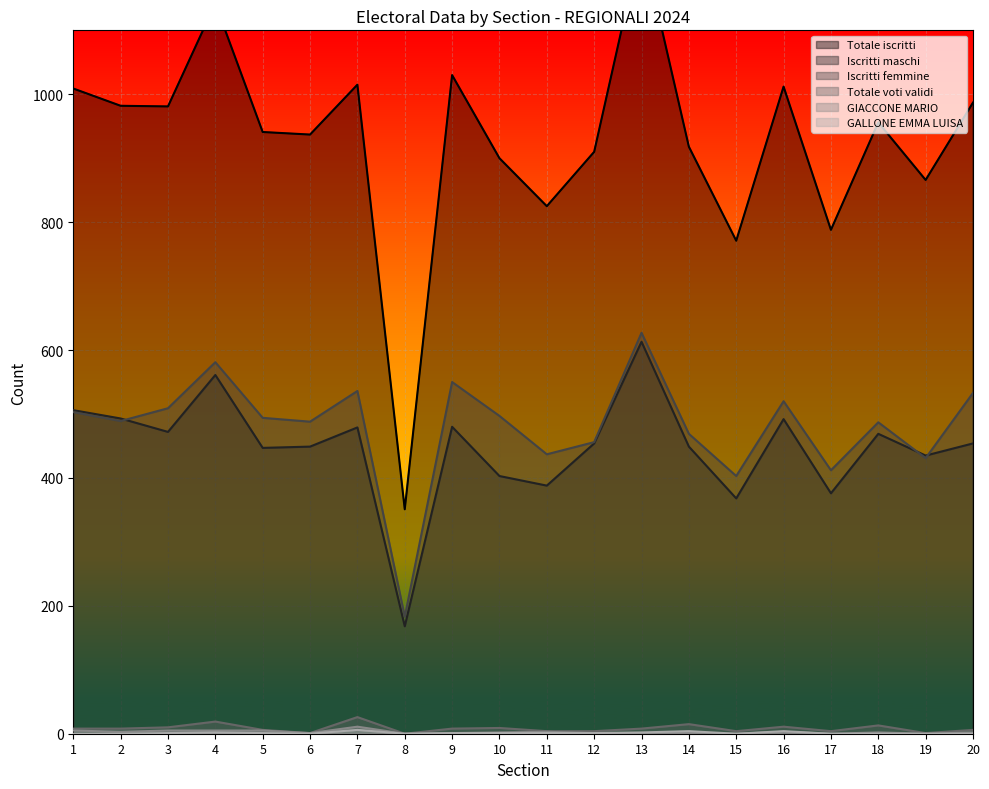

What value does the Iscritti maschi series have at 19, to the nearest 10?

440